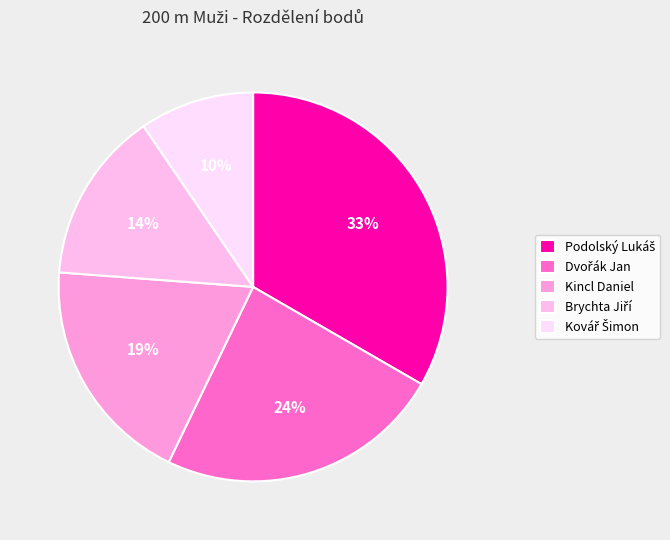

Count the number of slices in the pie.

5